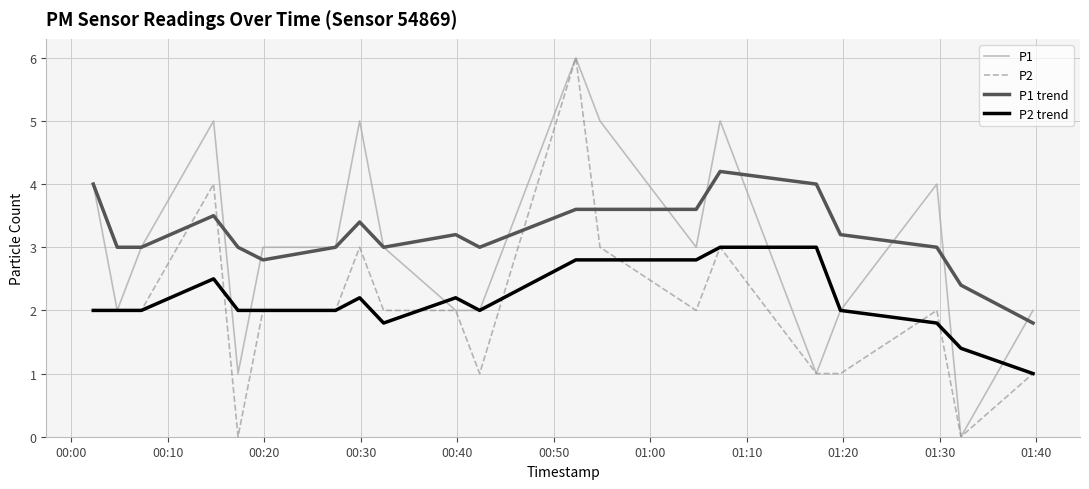

What is the lowest value of the P2 trend series?

1.0